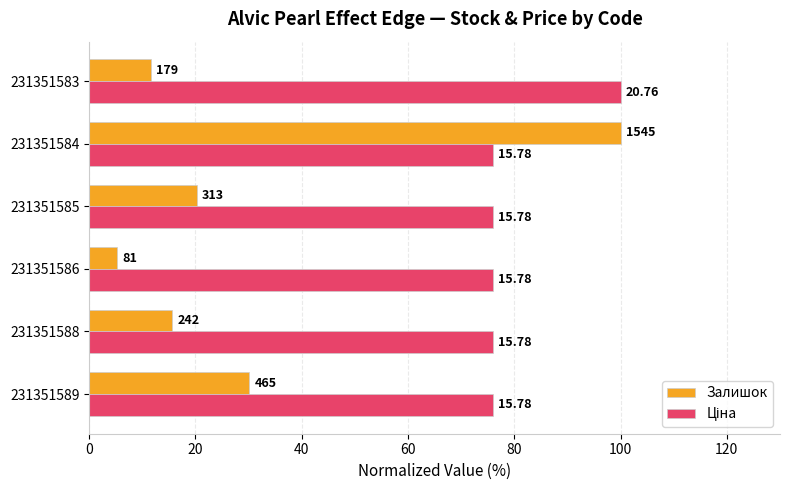

What is the lowest value of the Залишок series?

5.2